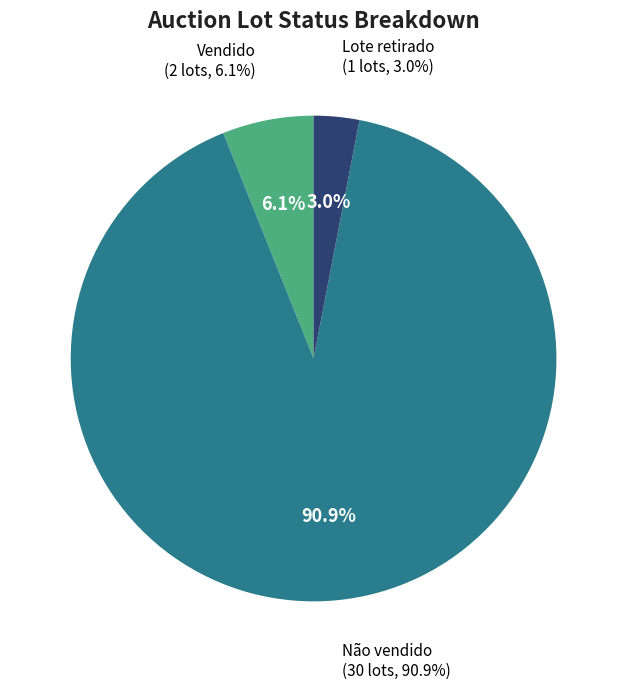

To the nearest percent, what is the average slice percentage?

33%